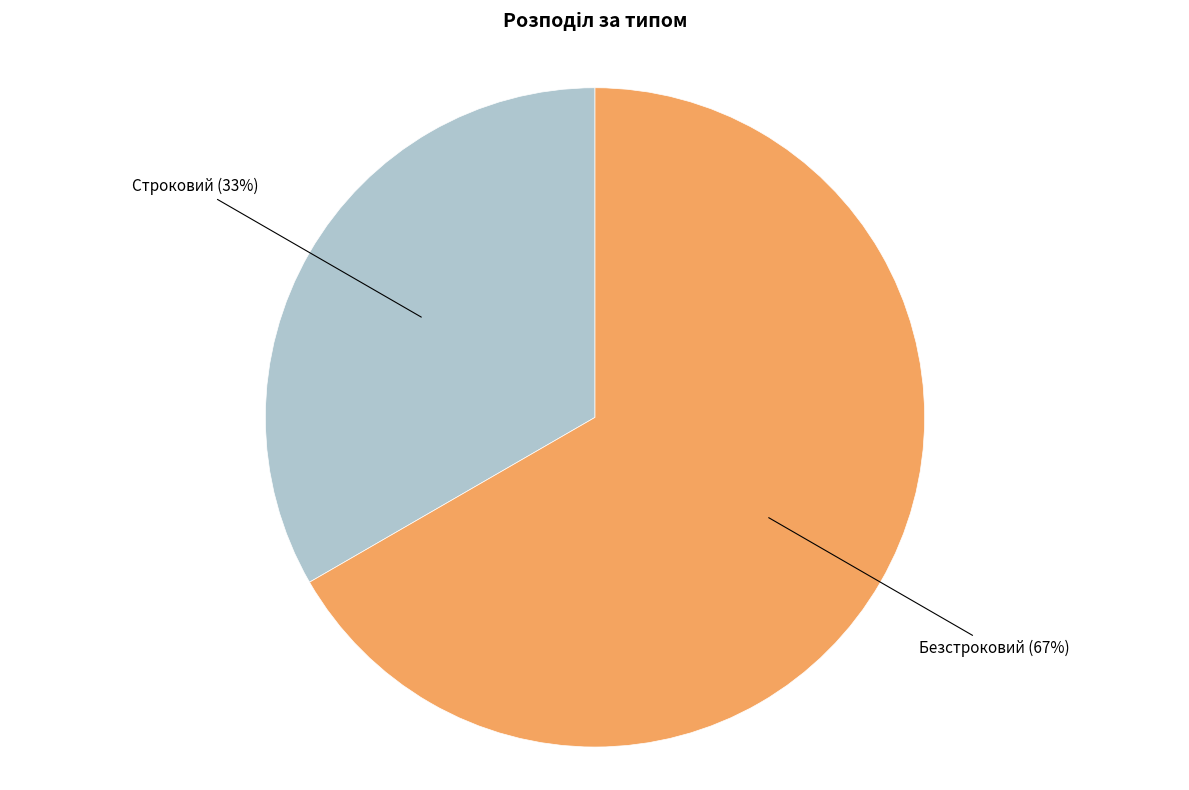

Do Безстроковий and Строковий together represent more than half of the pie?

Yes